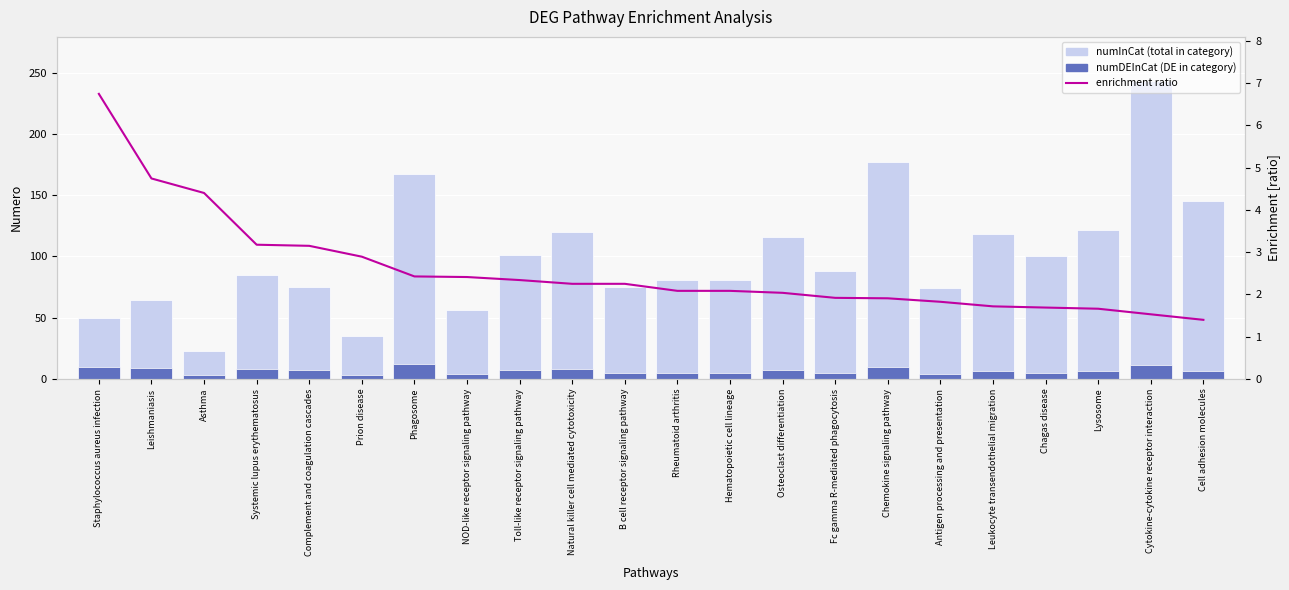

What is the label of the 18th bar from the left?

Leukocyte transendothelial migration